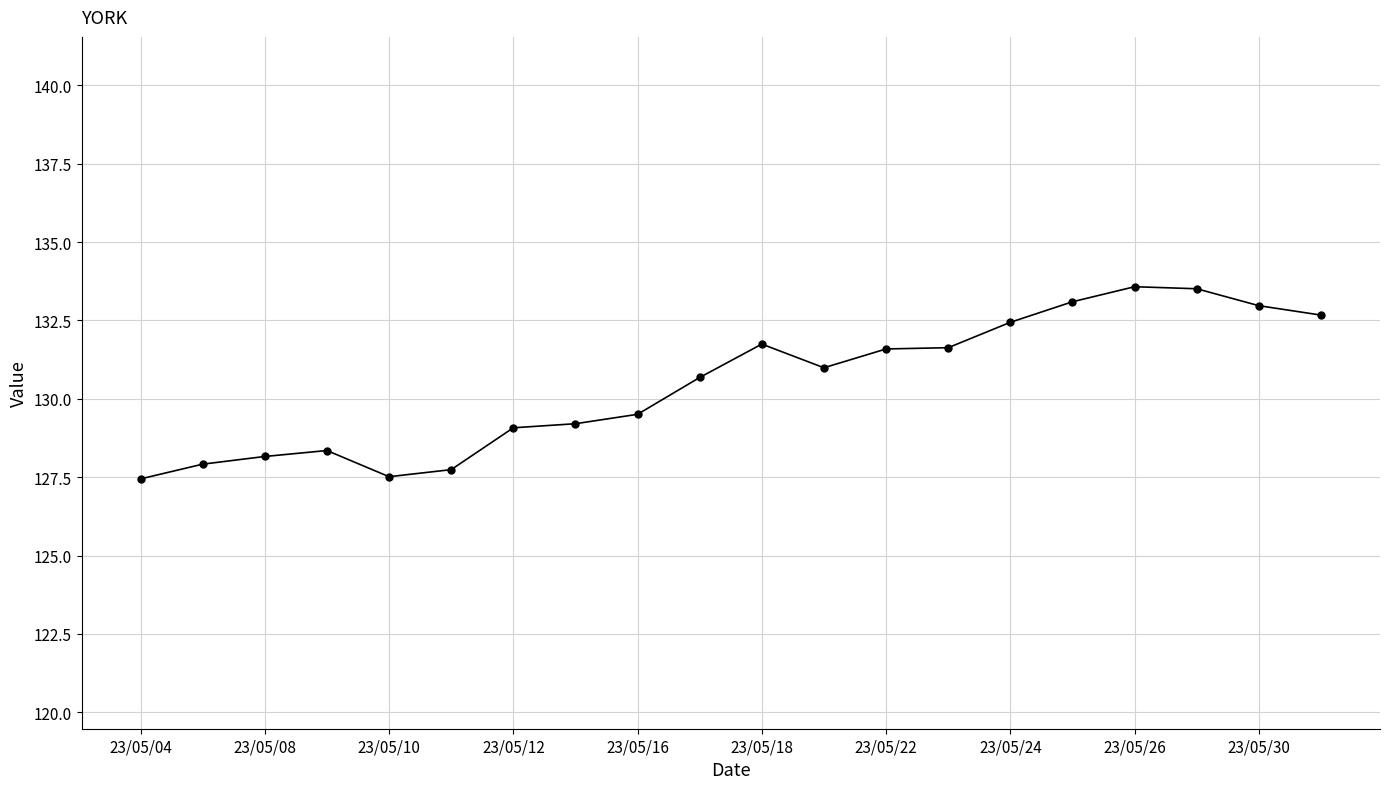

What is the maximum value shown in the chart?

133.6